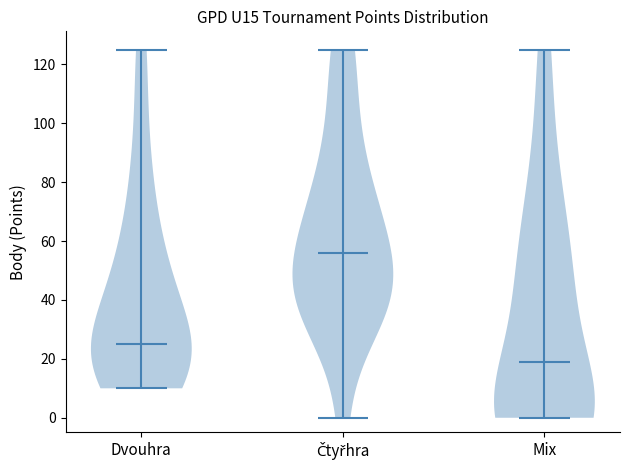

Reading left to right, read every violin against the y-axis: where its median line is, and the lowest and highest points it reaches. The values are not printed on the chart, so give them approximately, as read against the axis.

Dvouhra: median line 26, lowest point 10, highest point 126
Čtyřhra: median line 56, lowest point 0, highest point 126
Mix: median line 20, lowest point 0, highest point 126